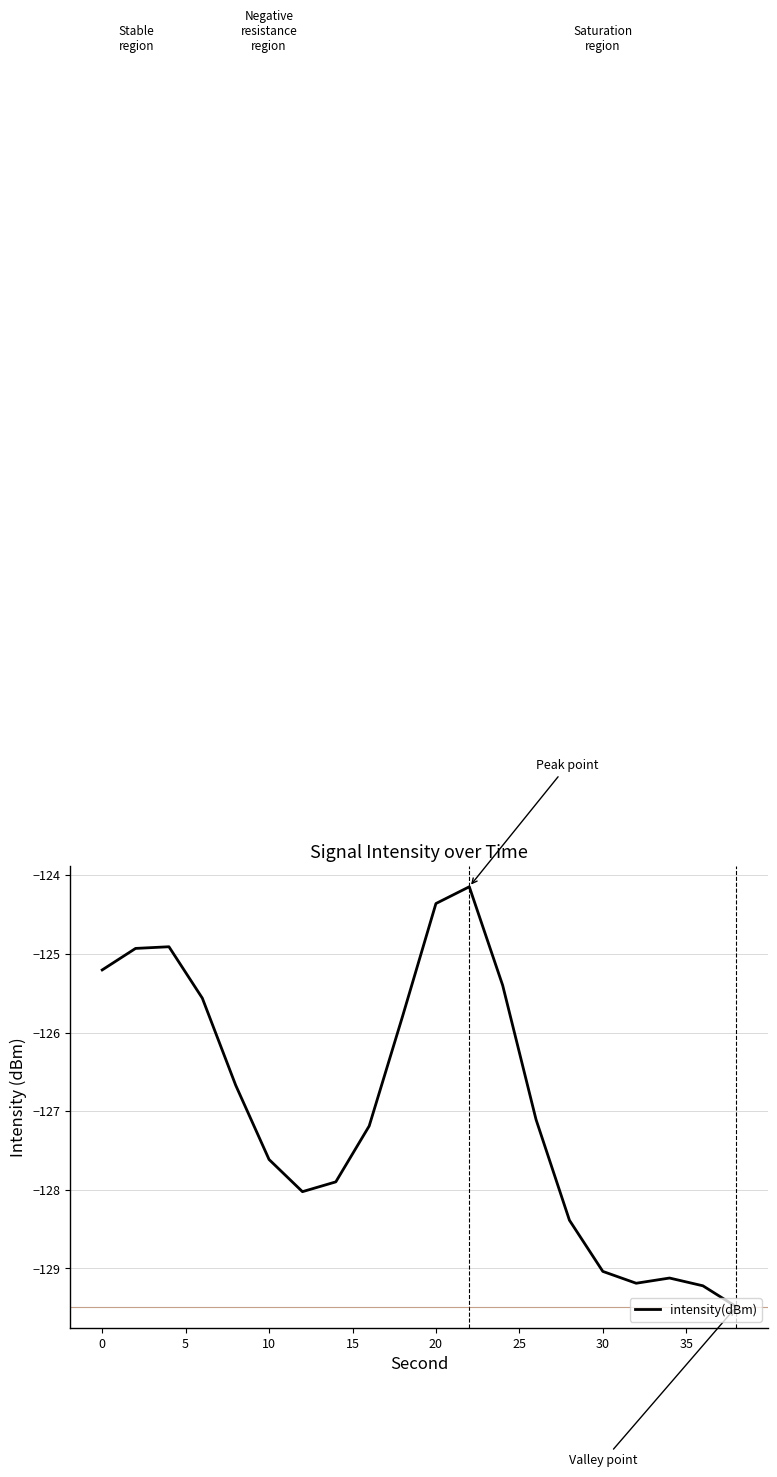

What is the difference between the maximum and minimum values?

5.3